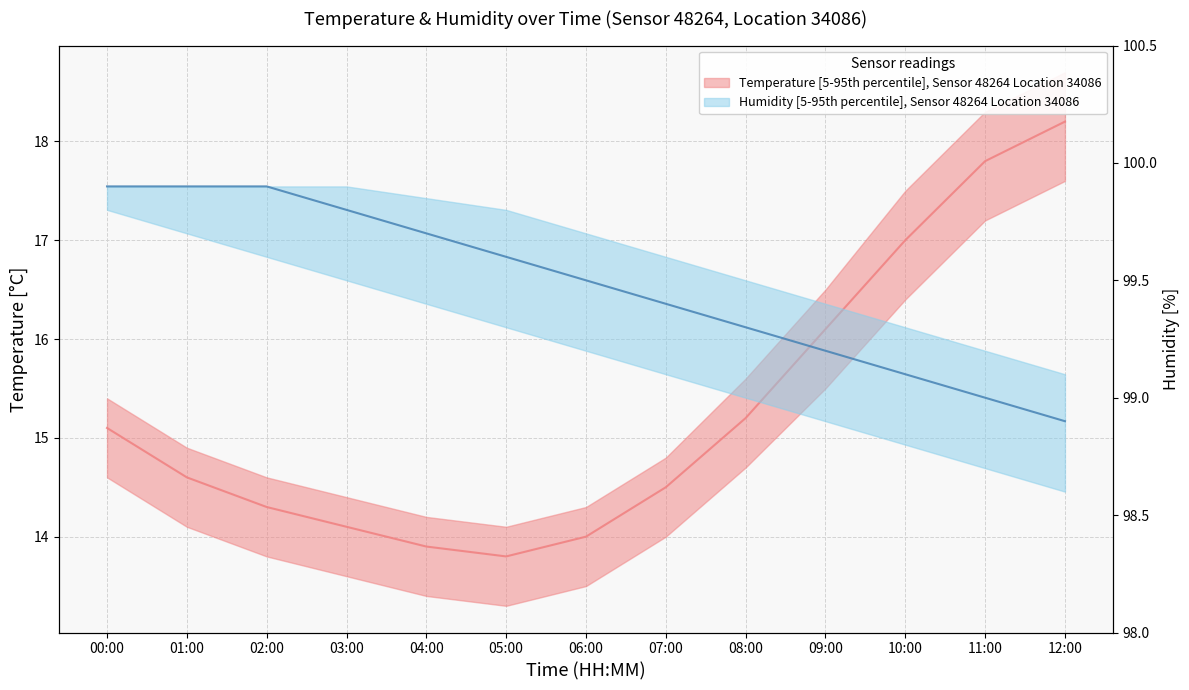

What is the difference between the second highest and second lowest values in the Humidity median series?

0.9